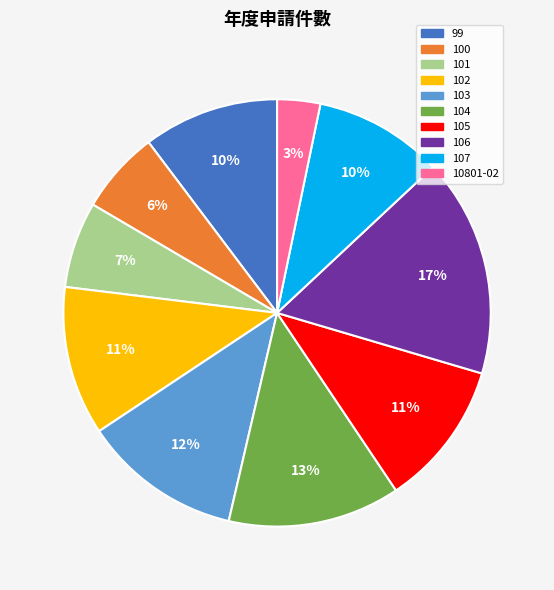

Count the number of slices in the pie.

10